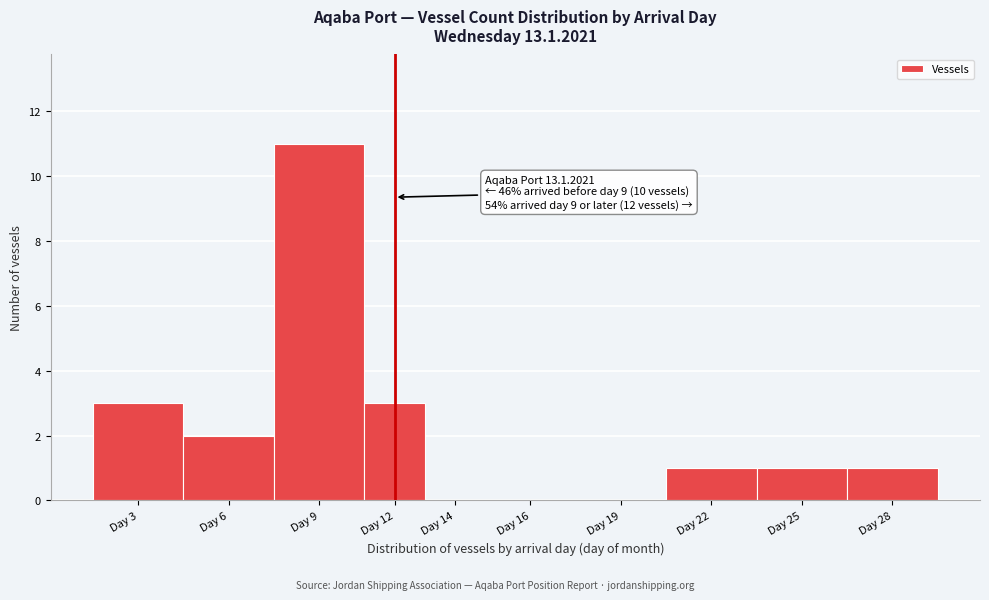

Reading left to right, extract all data points from this chart.

Day 3=3	Day 6=2	Day 9=11	Day 12=3	Day 14=0	Day 16=0	Day 19=0	Day 22=1	Day 25=1	Day 28=1